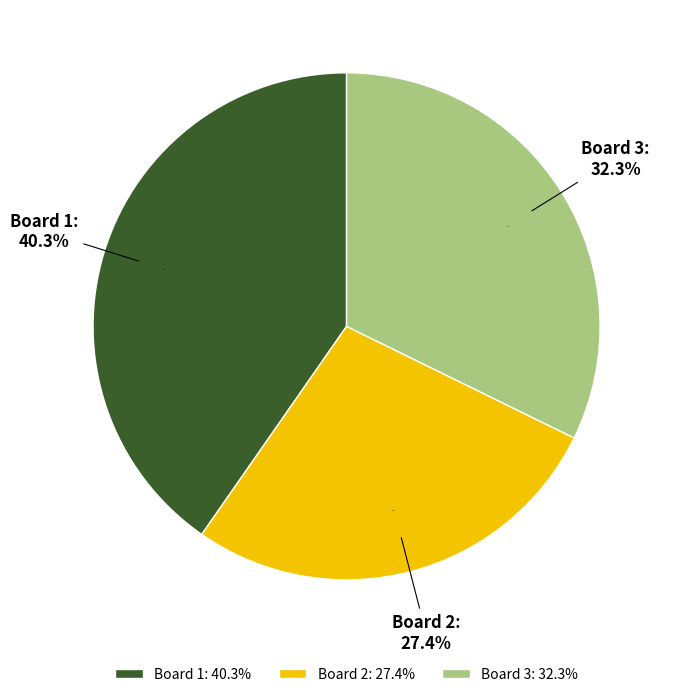

To the nearest percent, what is the combined percentage of Board 1 and Board 2?

68%